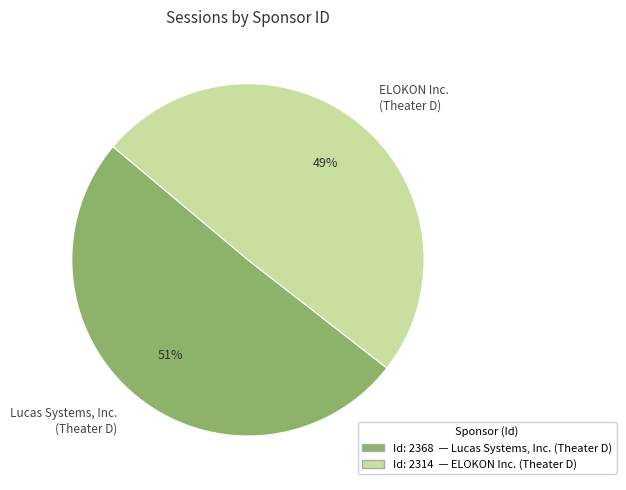

Combined, do ELOKON Inc. (Theater D) and Lucas Systems, Inc. (Theater D) account for over 50%?

Yes